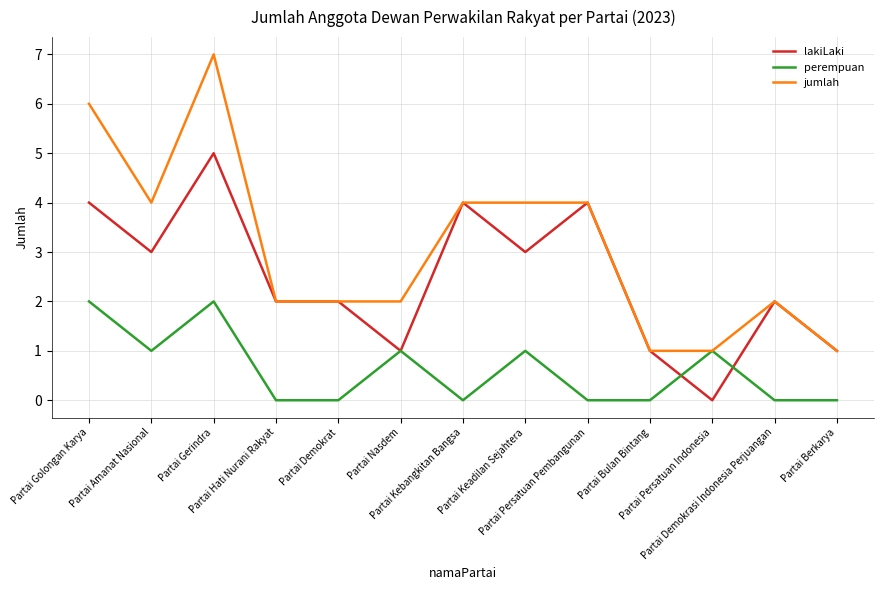

What is the average value of the lakiLaki series?

2